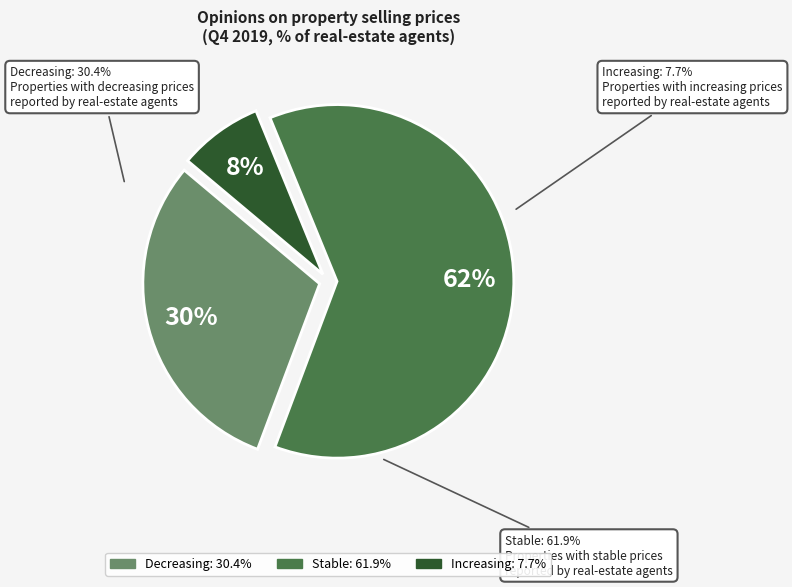

How many segments does this pie chart have?

3